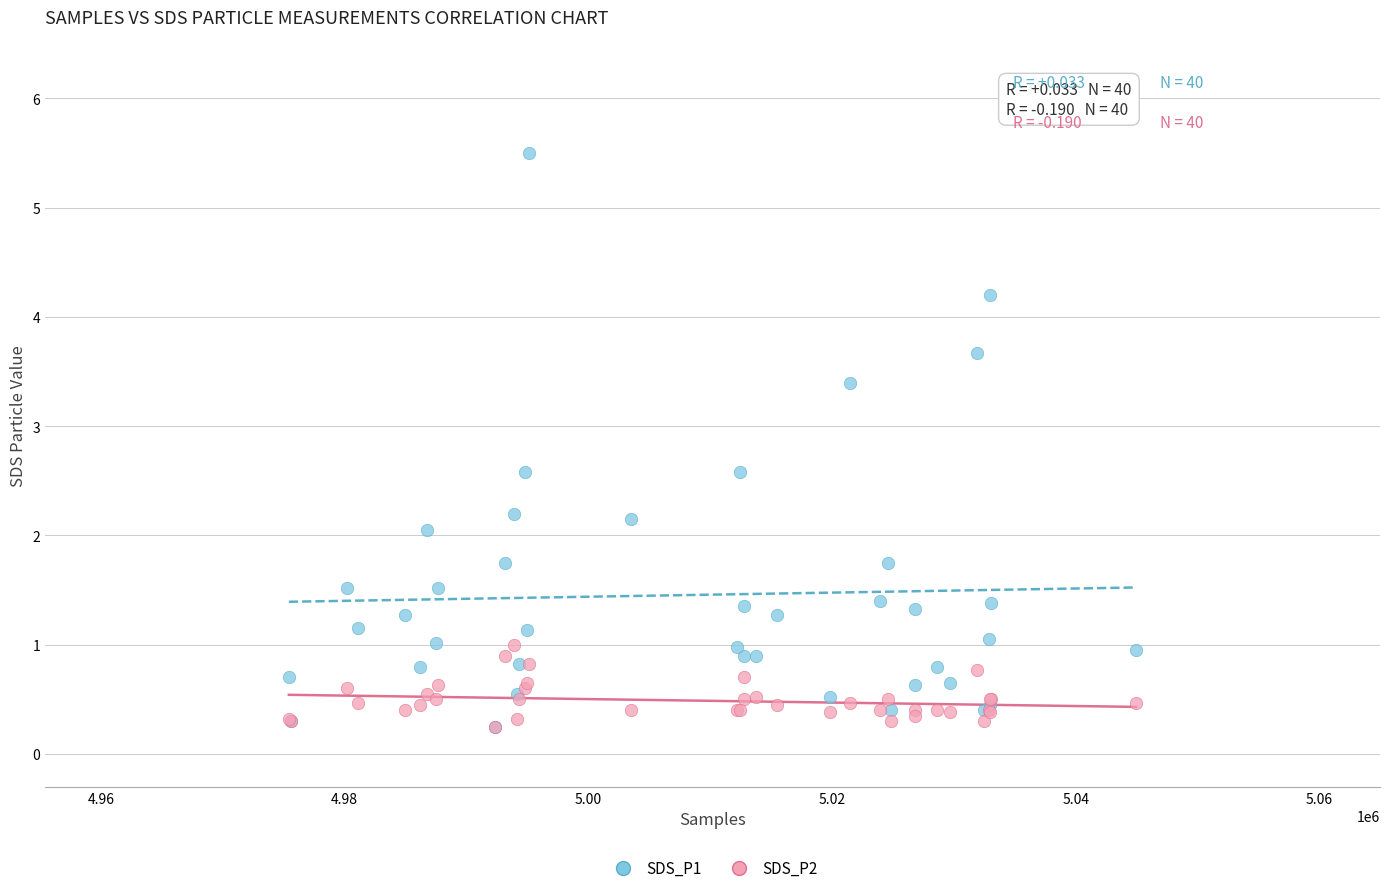

What are all the series names shown in the legend?

SDS_P1, SDS_P2